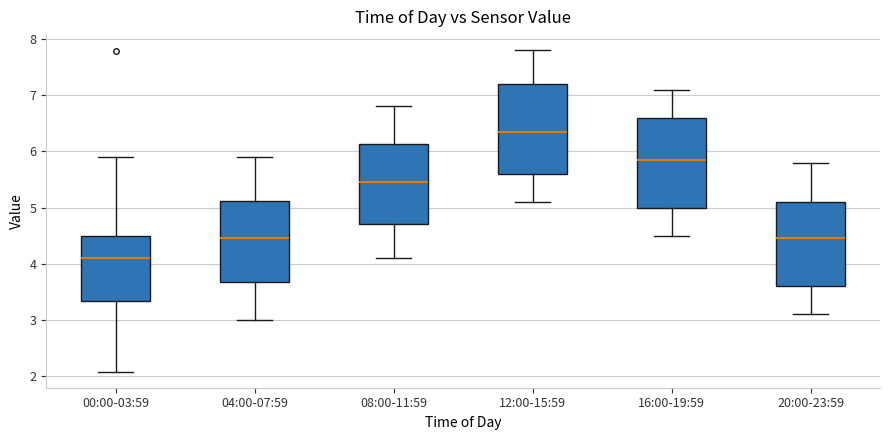

Where does the upper whisker of the box for 20:00-23:59 end on the y-axis? The values are not printed on the chart, so give them approximately, as read against the axis.

5.8